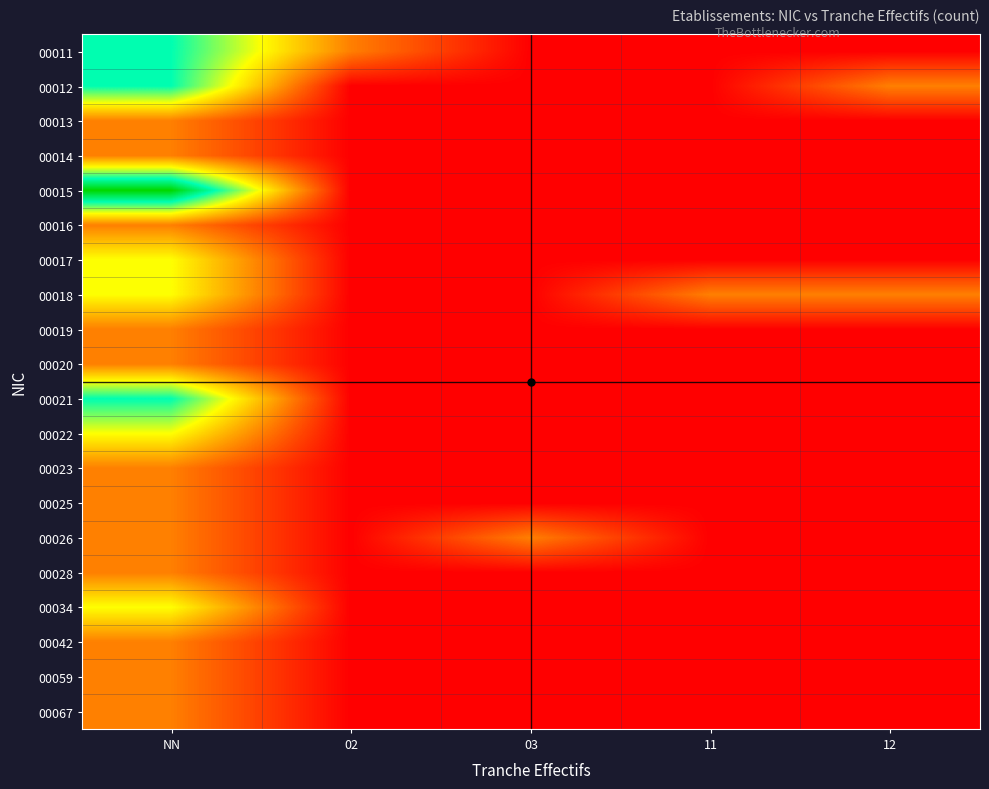

Reading left to right, extract all data points from this chart.

00011: NN=3	02=1	03=0	11=0	12=0
00012: NN=3	02=0	03=0	11=0	12=1
00013: NN=1	02=0	03=0	11=0	12=0
00014: NN=1	02=0	03=0	11=0	12=0
00015: NN=4	02=0	03=0	11=0	12=0
00016: NN=1	02=0	03=0	11=0	12=0
00017: NN=2	02=0	03=0	11=0	12=0
00018: NN=2	02=0	03=0	11=1	12=1
00019: NN=1	02=0	03=0	11=0	12=0
00020: NN=1	02=0	03=0	11=0	12=0
00021: NN=3	02=0	03=0	11=0	12=0
00022: NN=2	02=0	03=0	11=0	12=0
00023: NN=1	02=0	03=0	11=0	12=0
00025: NN=1	02=0	03=0	11=0	12=0
00026: NN=1	02=0	03=1	11=0	12=0
00028: NN=1	02=0	03=0	11=0	12=0
00034: NN=2	02=0	03=0	11=0	12=0
00042: NN=1	02=0	03=0	11=0	12=0
00059: NN=1	02=0	03=0	11=0	12=0
00067: NN=1	02=0	03=0	11=0	12=0